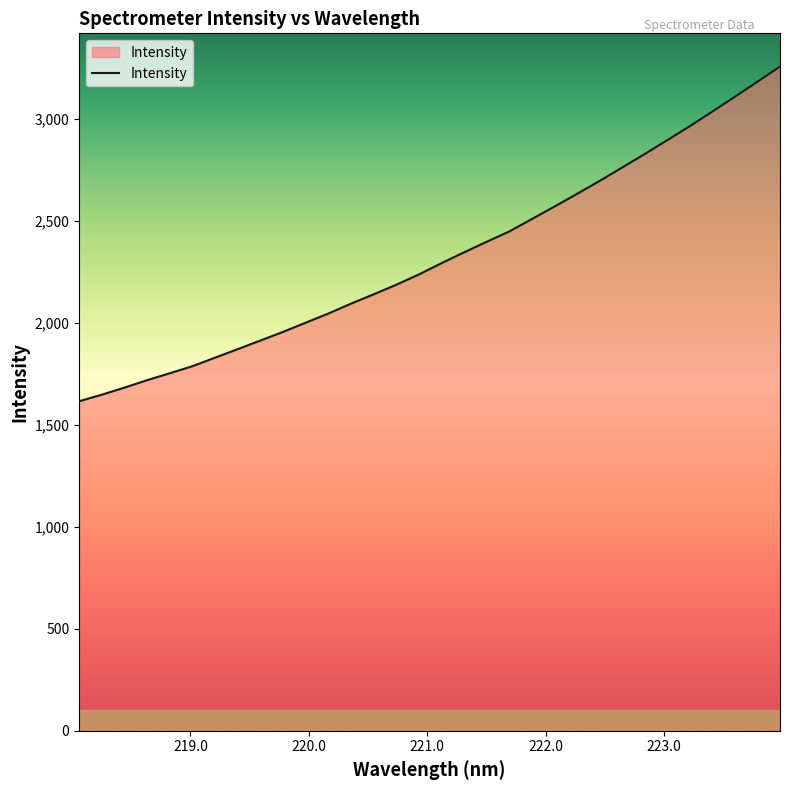

What is the difference between the maximum and minimum values?

1640.9